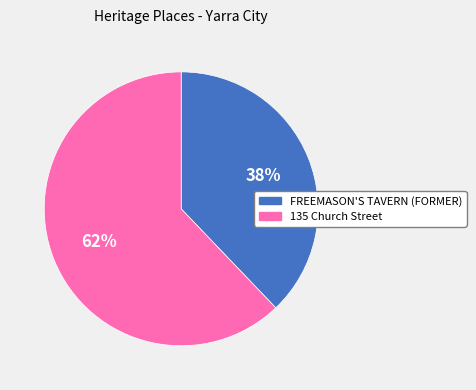

Which slice is the largest?

135 Church Street